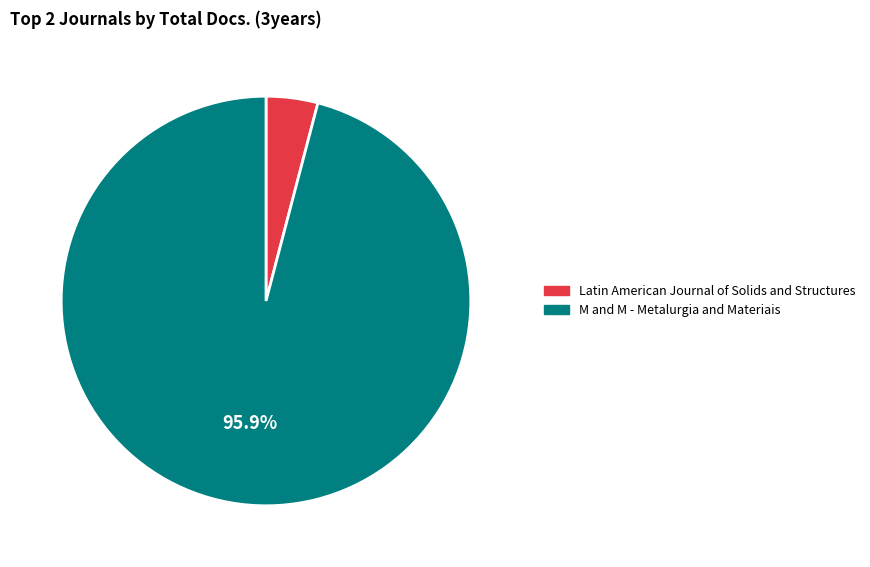

To the nearest percent, what is the difference between the Latin American Journal of Solids and Structures and M and M - Metalurgia and Materiais slice percentages?

92%